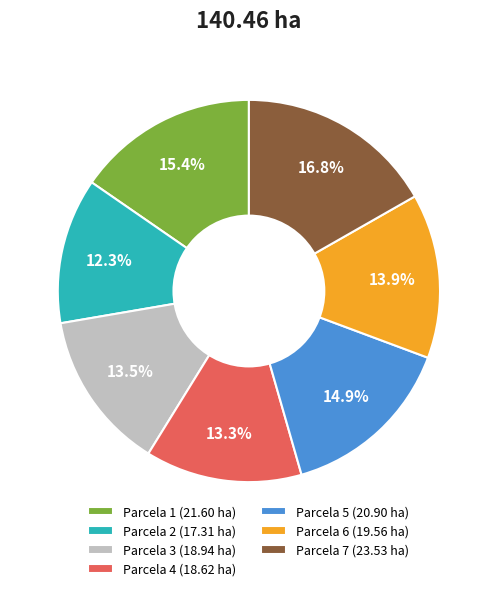

What is the smallest slice in the pie chart?

Parcela 2